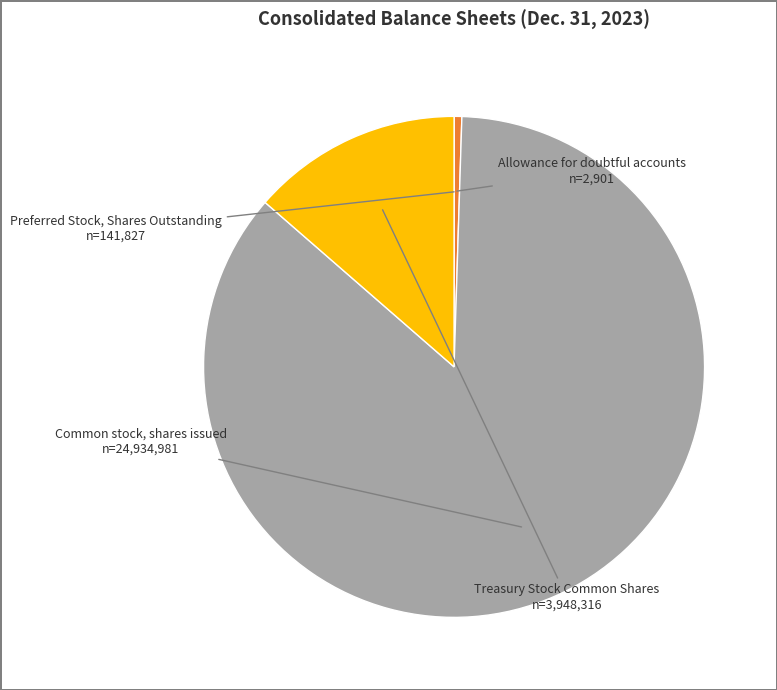

Which category has the biggest portion of the pie?

Common stock, shares issued